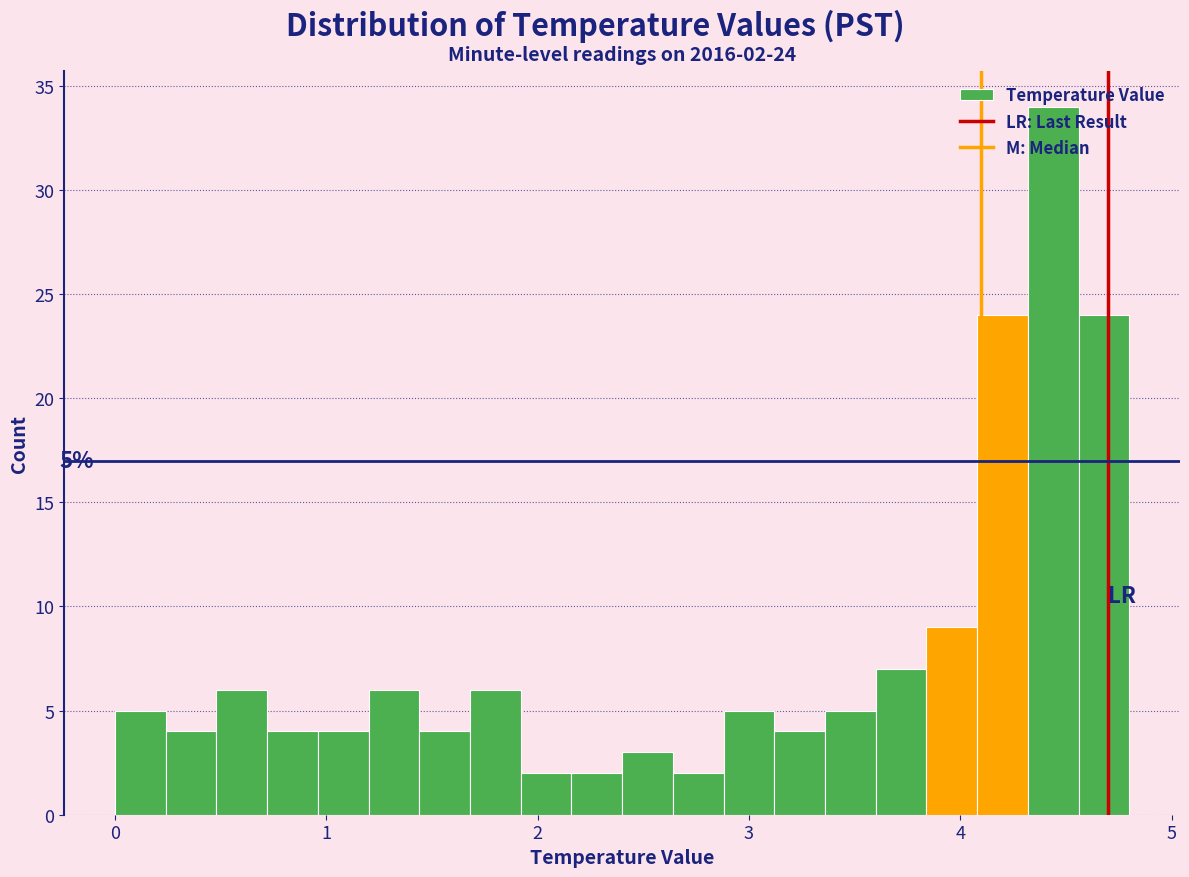

Read against the x-axis, roughly where is the centre of the tallest bar?

4.4